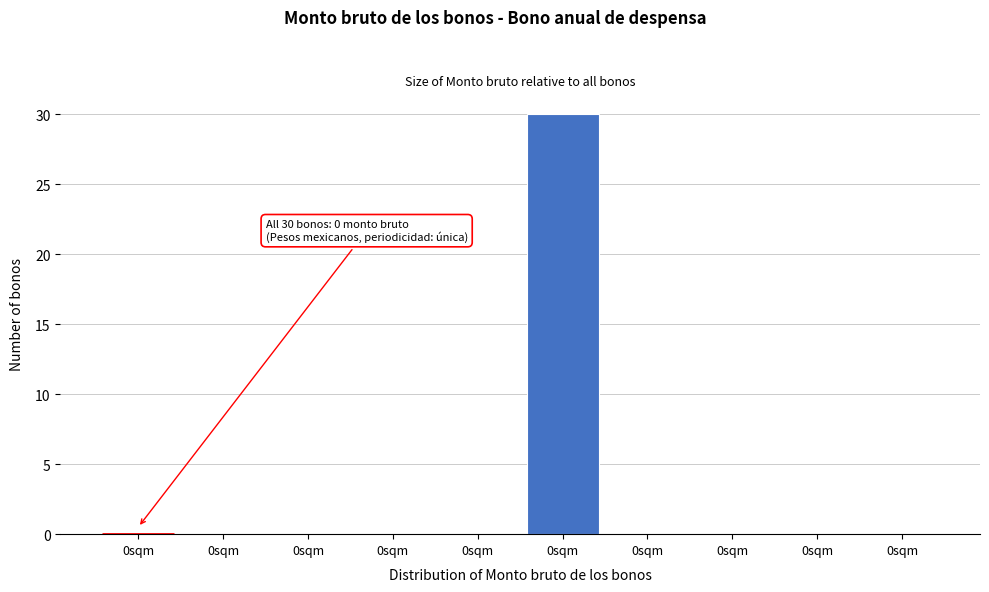

Count the number of data series in this chart.

1